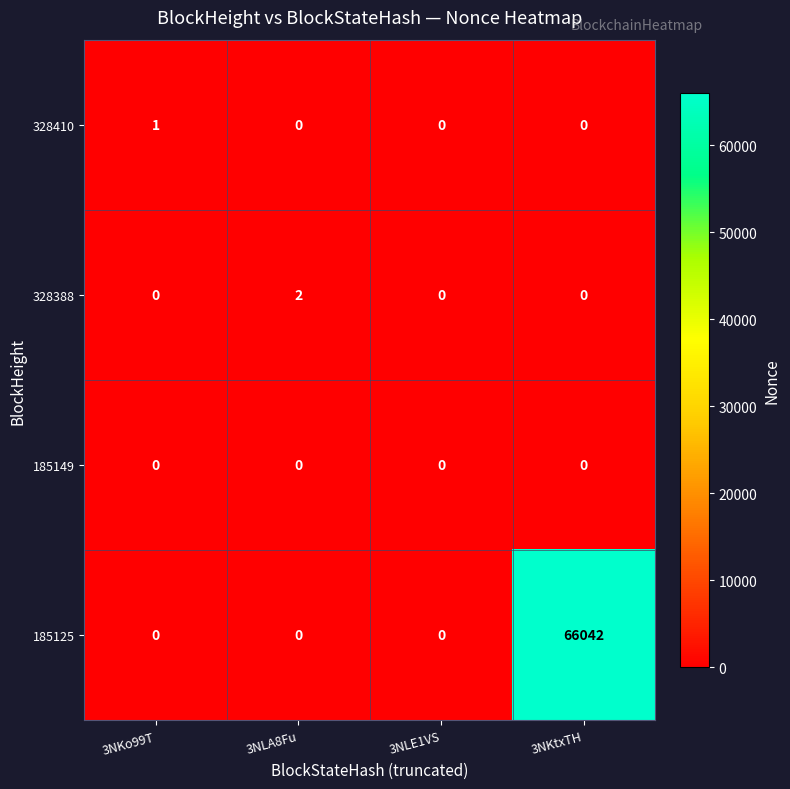

True or false: 328388 has a value of 1 at 3NKtxTH.

False